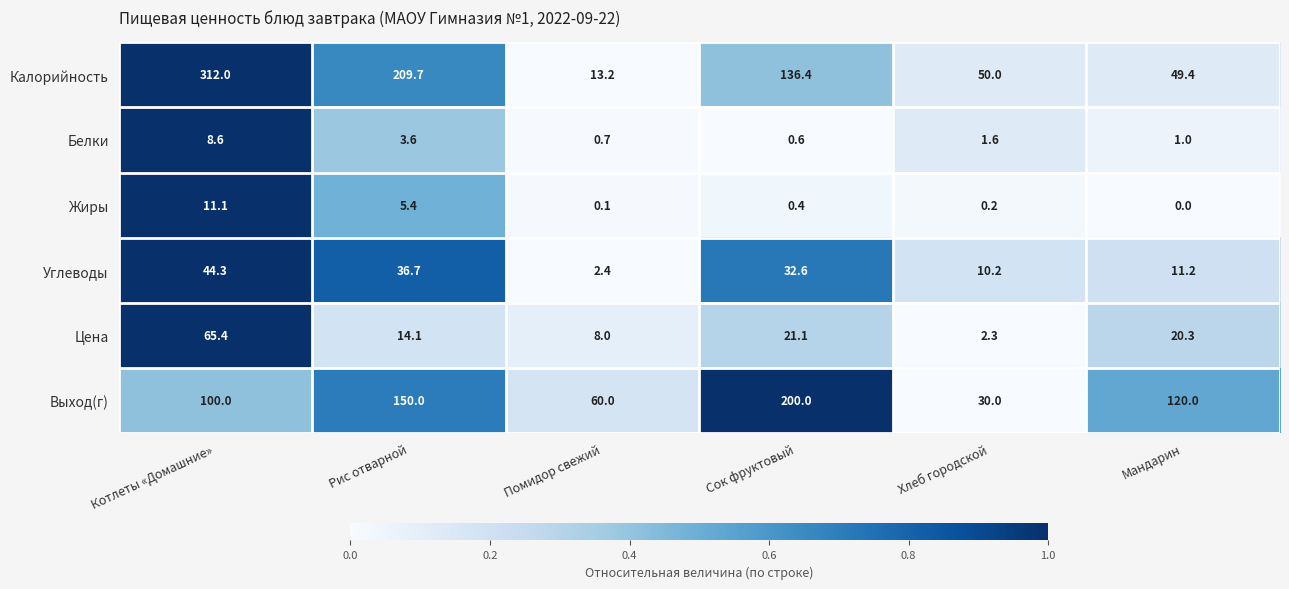

The Белки series shows 0.9 at Сок фруктовый. True or false?

False